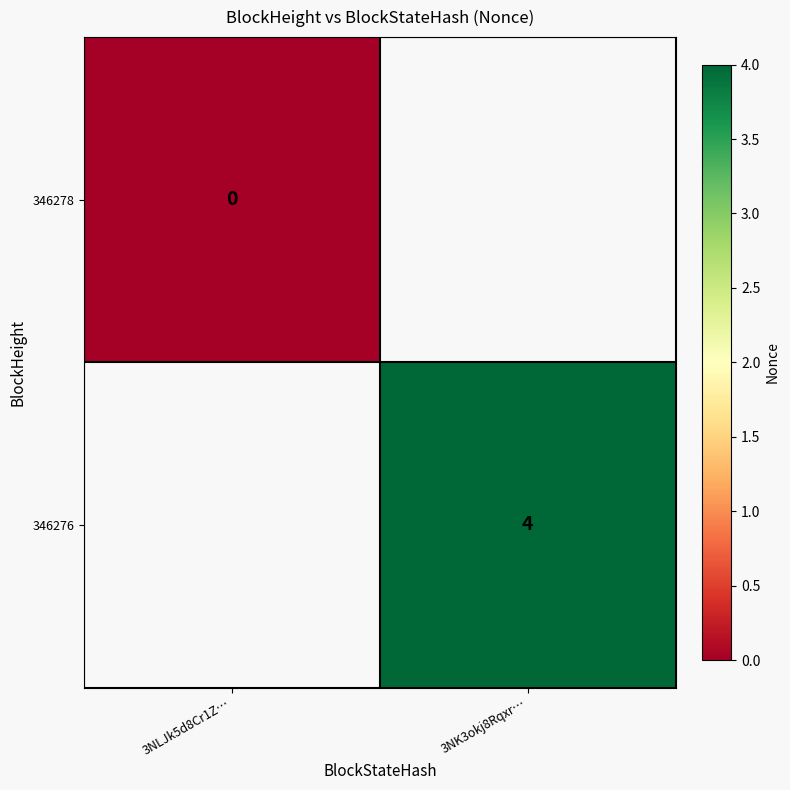

What is the total value across all series at 3NK3okj8Rqxr…?

3